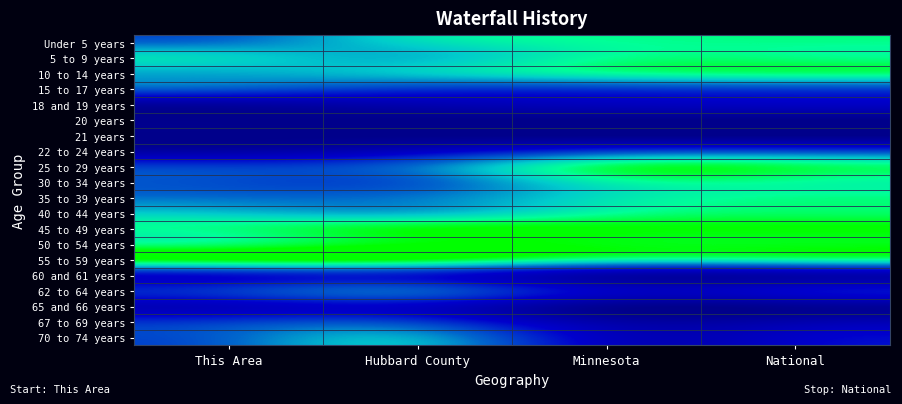

What is the total value across all series at Minnesota?

10.6